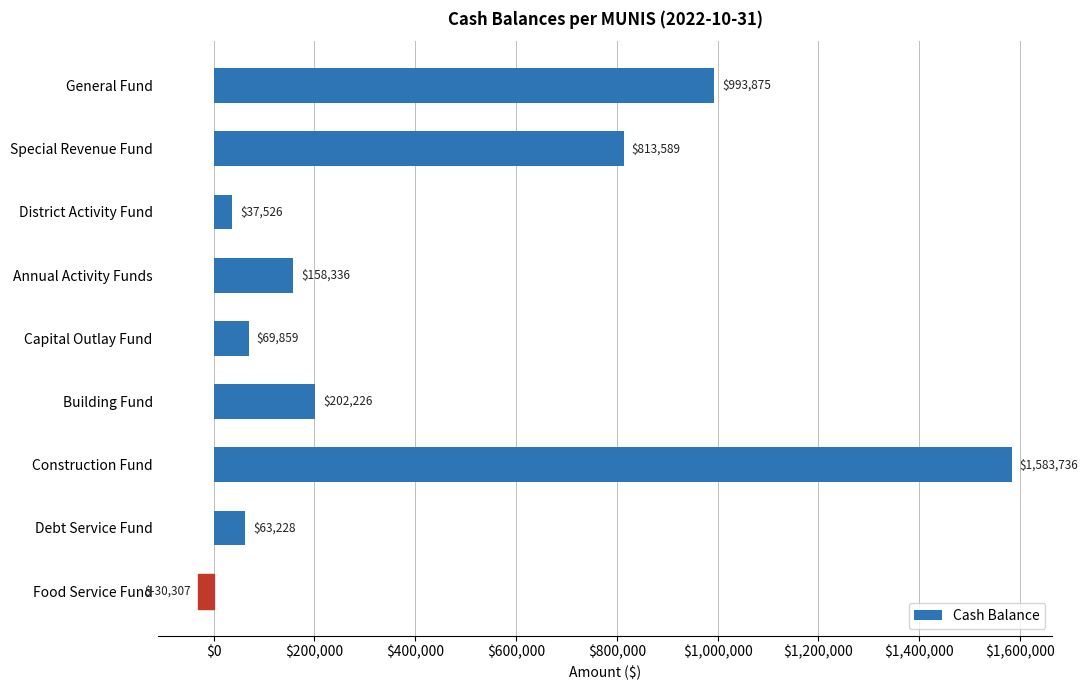

At which category does the chart reach its minimum across all series?

Food Service Fund